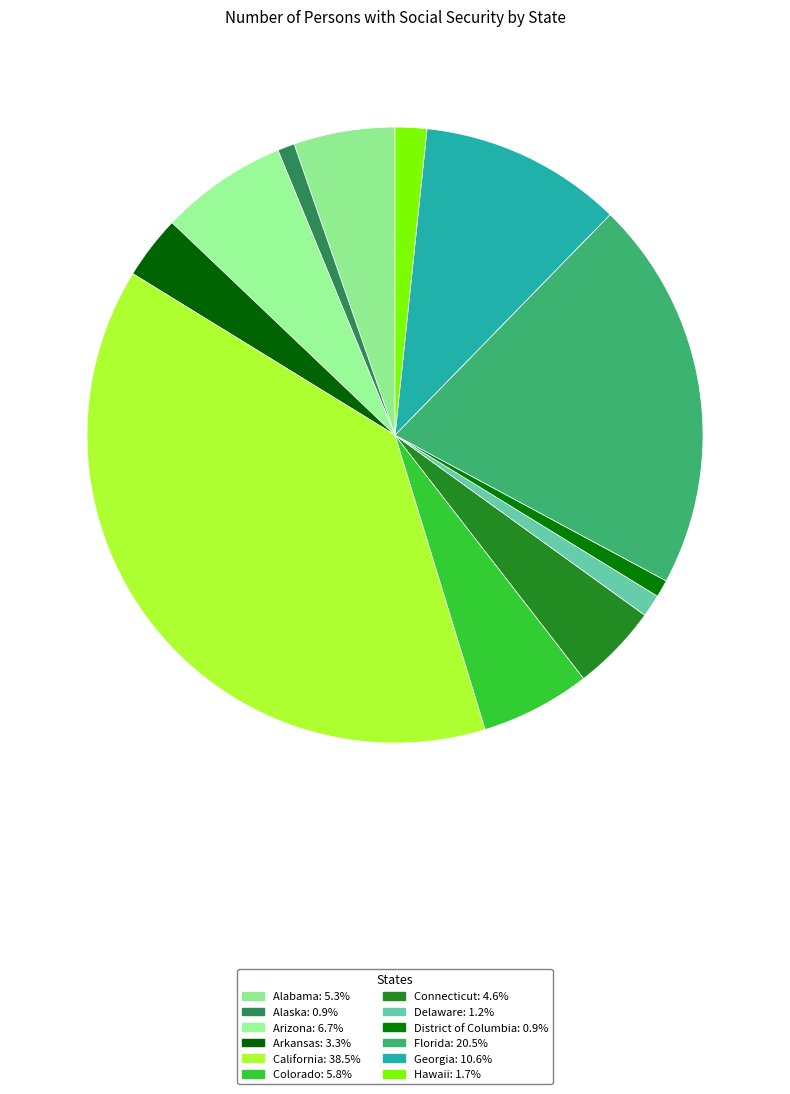

Count the number of slices in the pie.

12